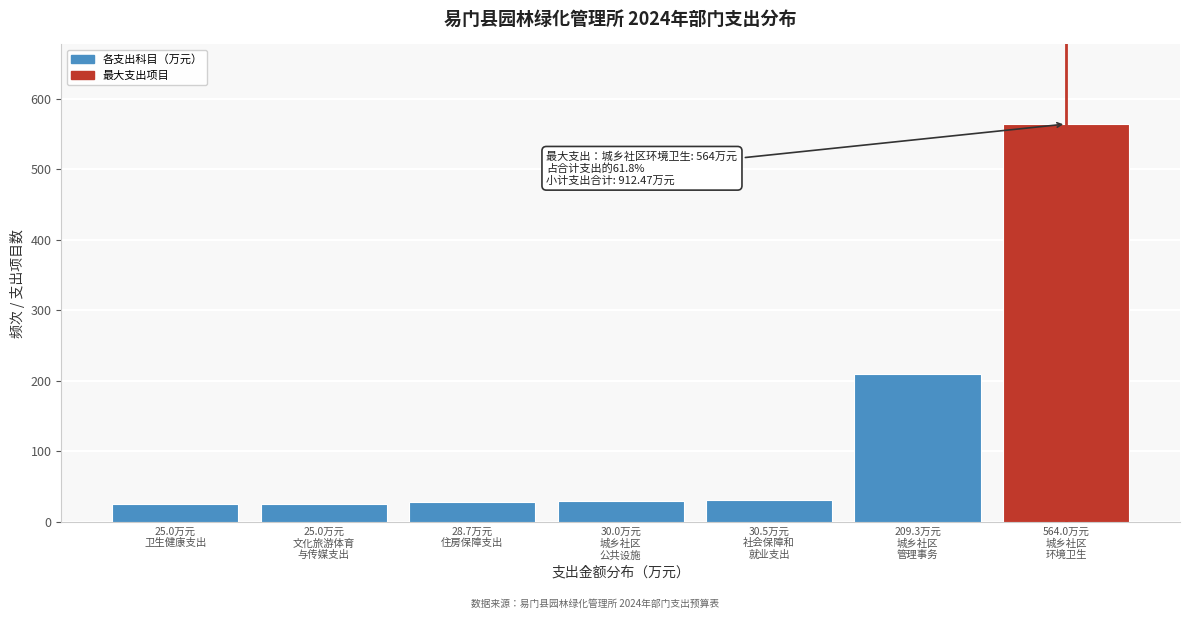

What is the value of the 4th bar from the left?

30.0